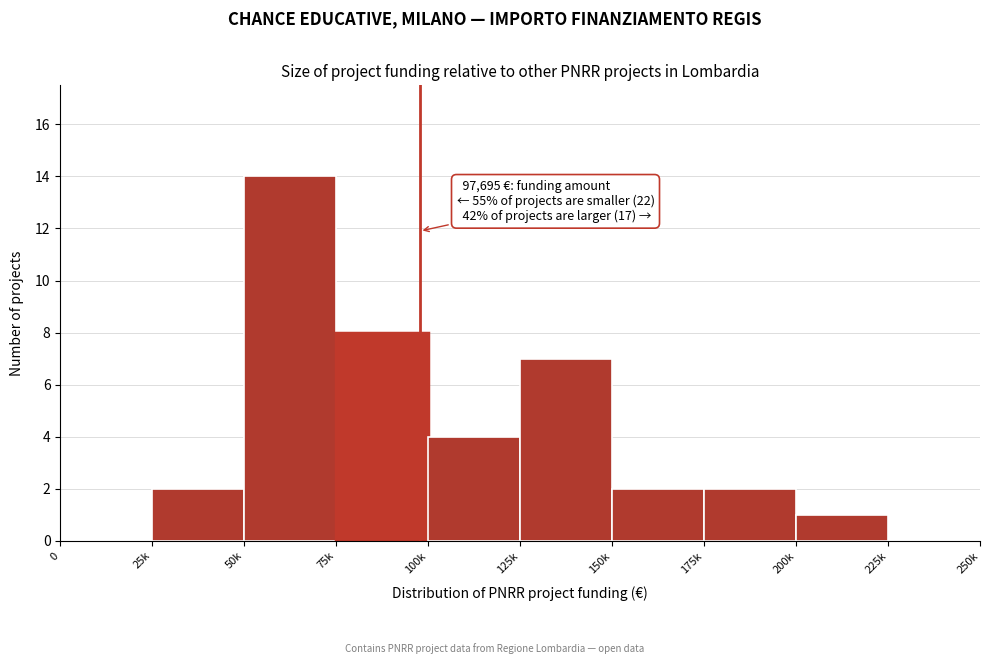

Reading right to left, list all the values displayed in this chart.

225k=0	200k=1	175k=2	150k=2	125k=7	100k=4	75k=8	50k=14	25k=2	0=0